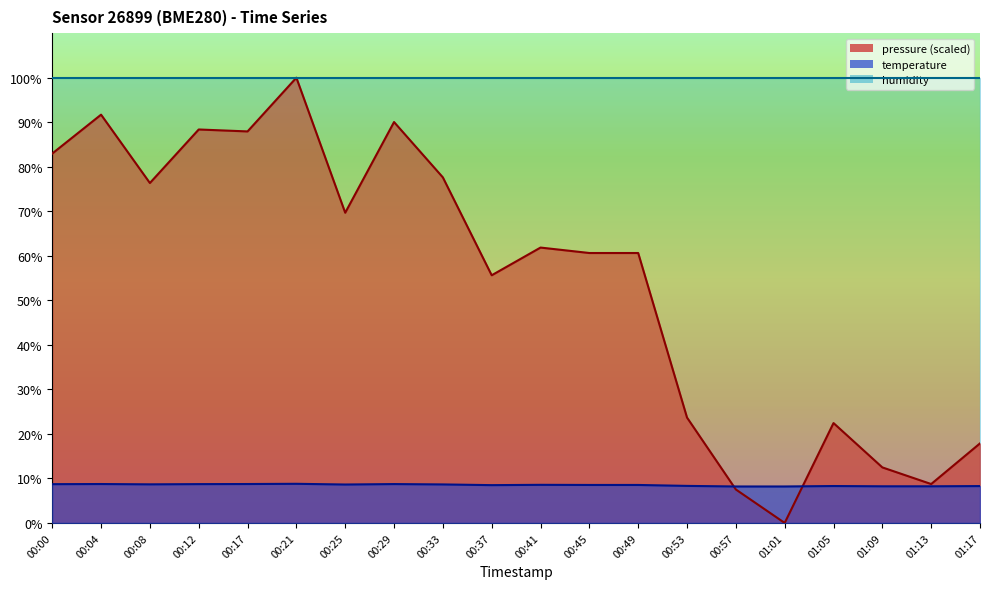

What is the difference between the pressure values at 00:33 and 01:05?

55.2